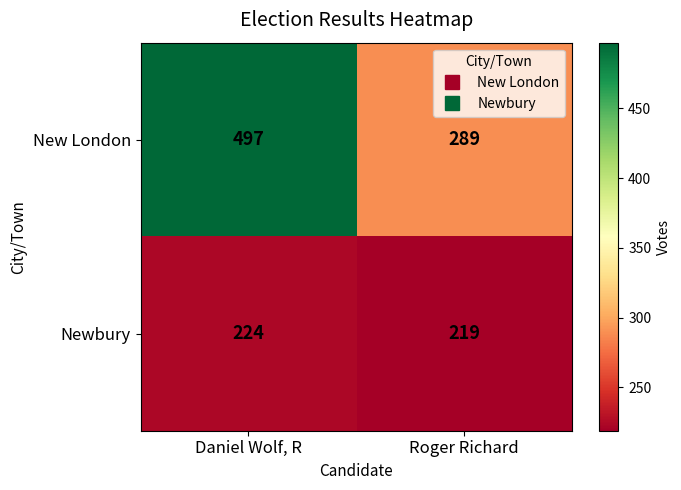

Where is Newbury nearest to the value 221?

Roger Richard